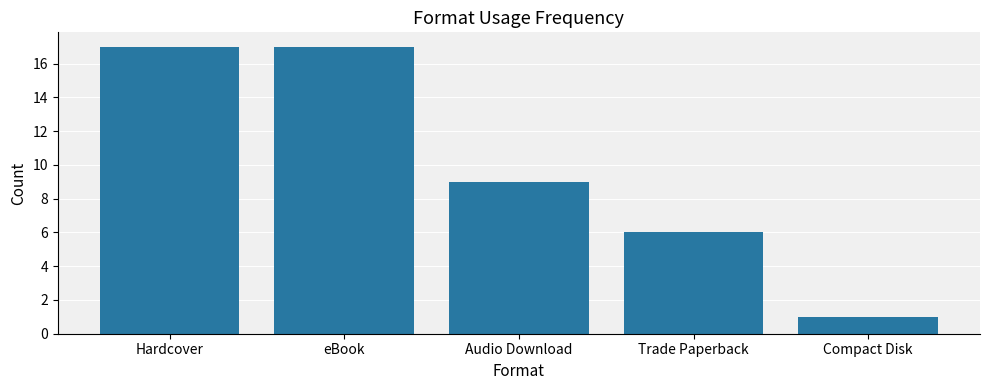

What is the change in value from Hardcover to Trade Paperback?

-11